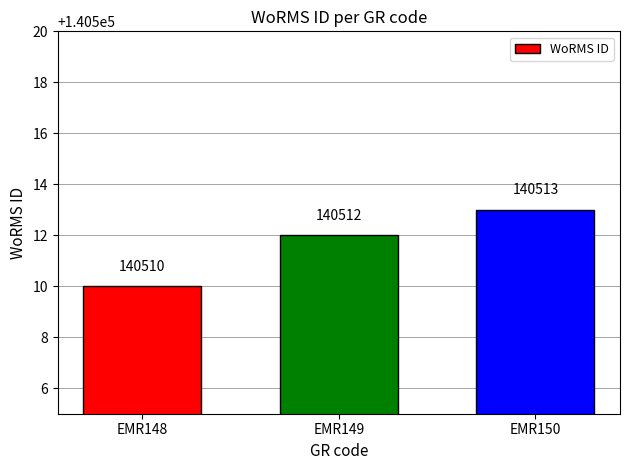

How many data points are less than 140512?

1